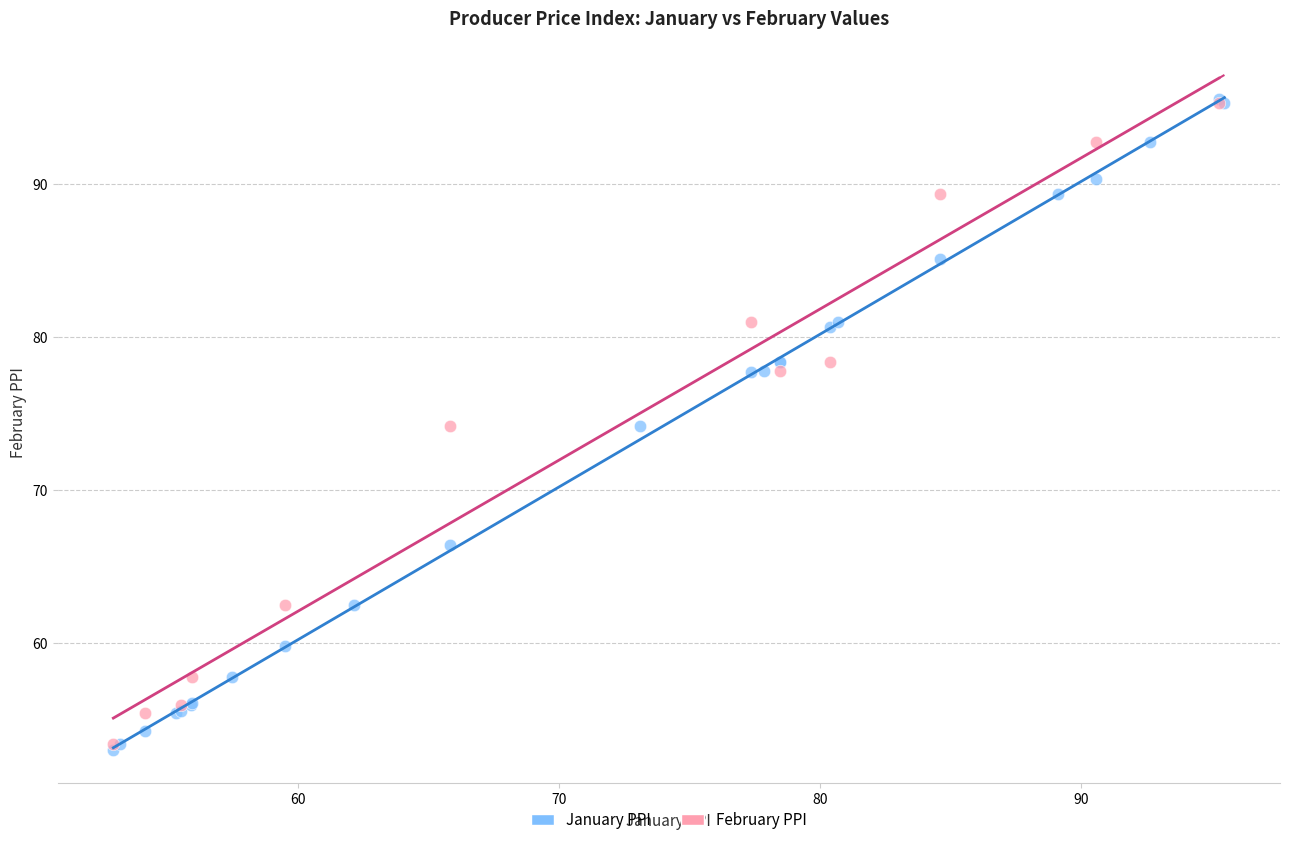

What are all the series names shown in the legend?

January PPI, February PPI